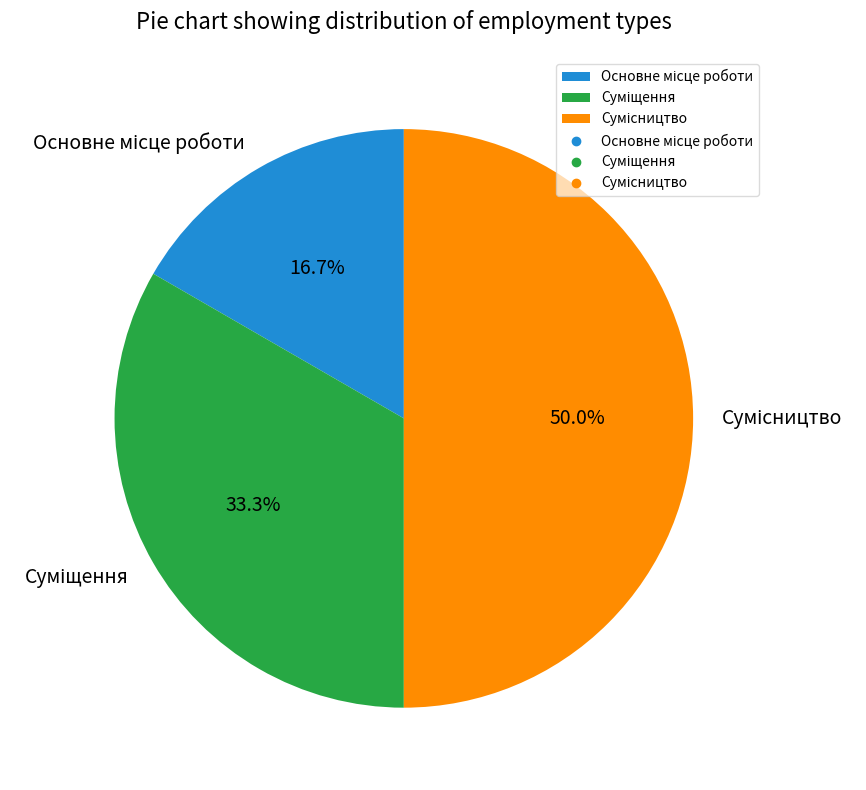

Which slice is the smallest?

Основне місце роботи